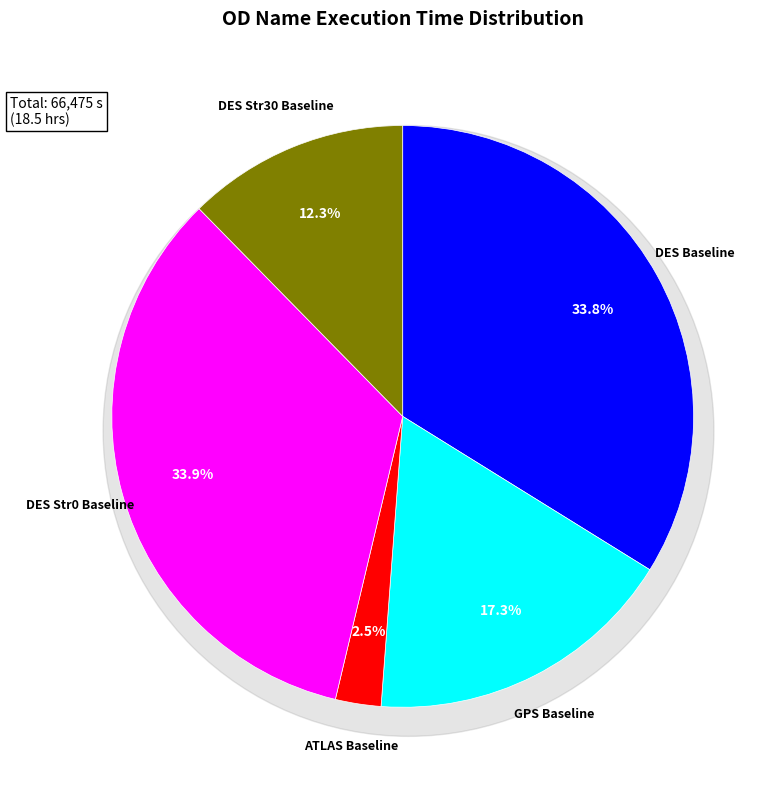

What is the largest slice in the pie chart?

DES Str0 Baseline